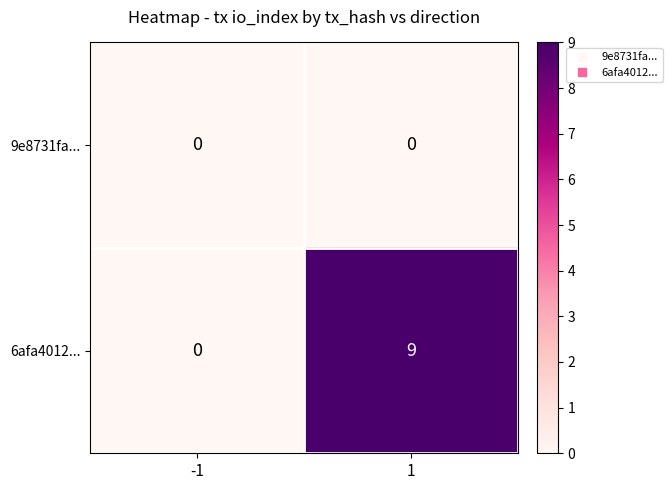

Reading left to right, transcribe all the data shown in this chart.

9e8731fa...: -1=0	1=0
6afa4012...: -1=0	1=9